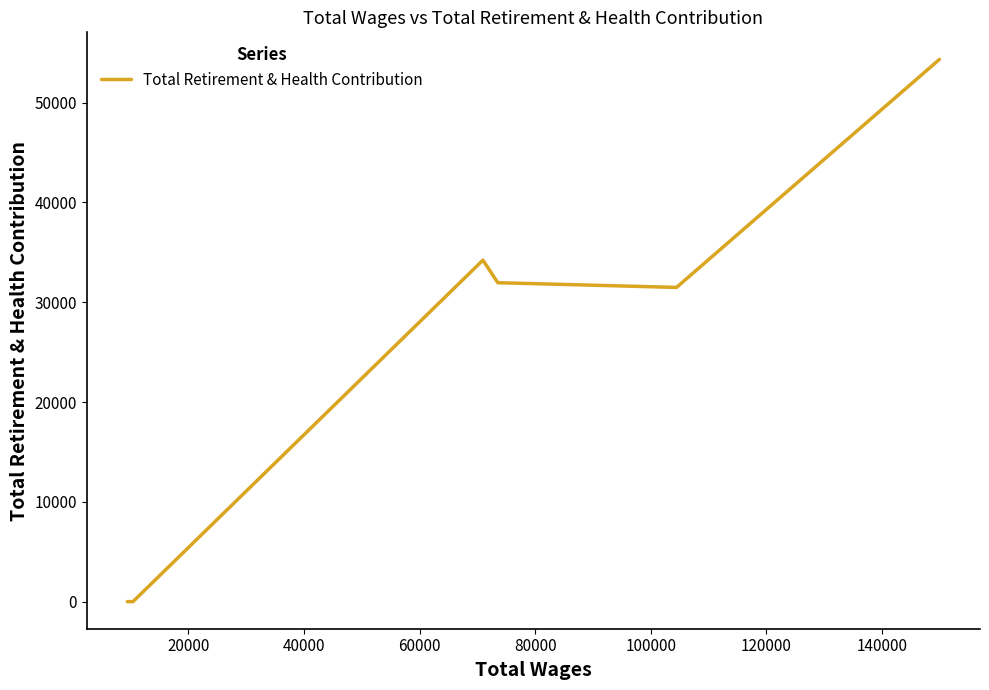

What is the greatest value displayed?

54332